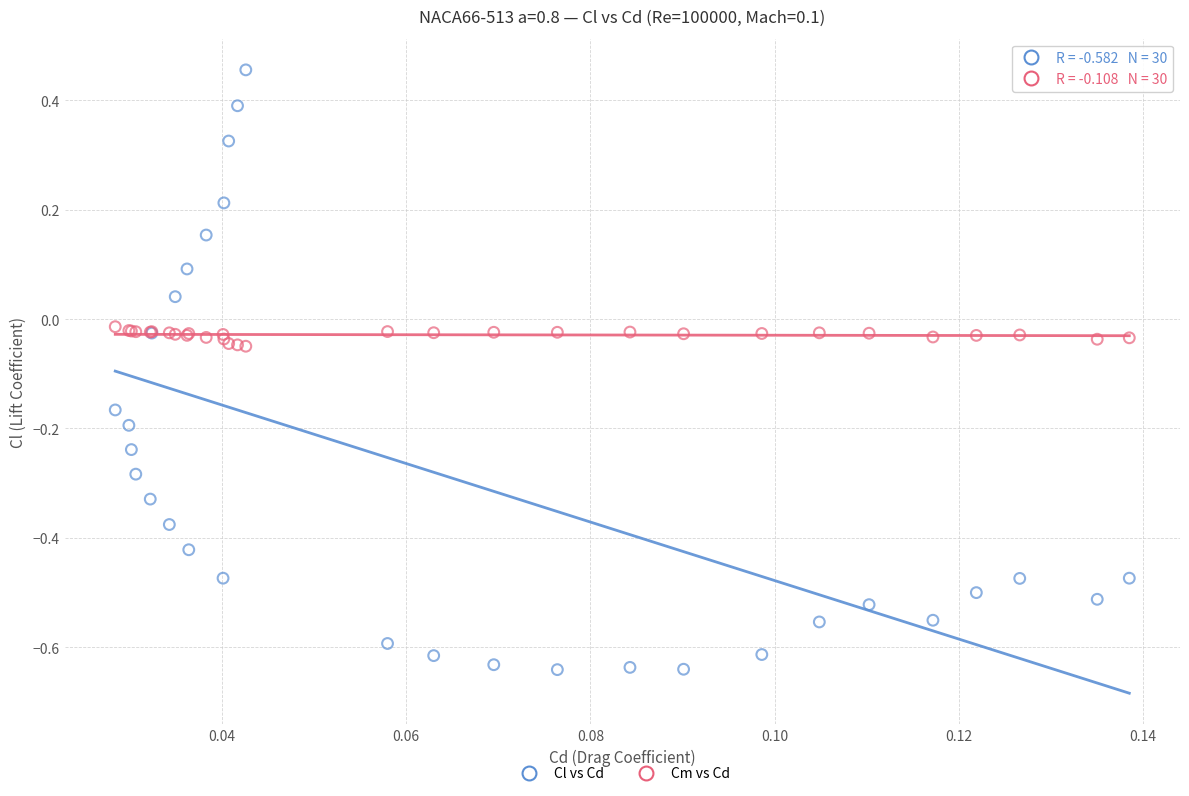

Which series contains the lowest Y value?

Cl vs Cd